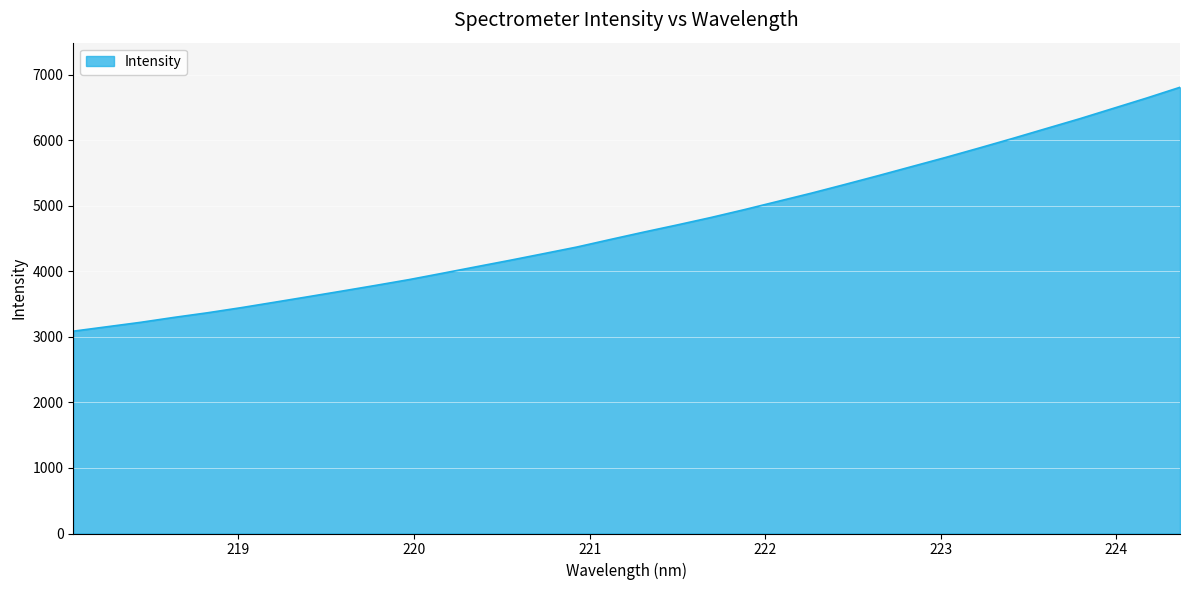

What is the difference between the maximum and minimum values?

3719.8